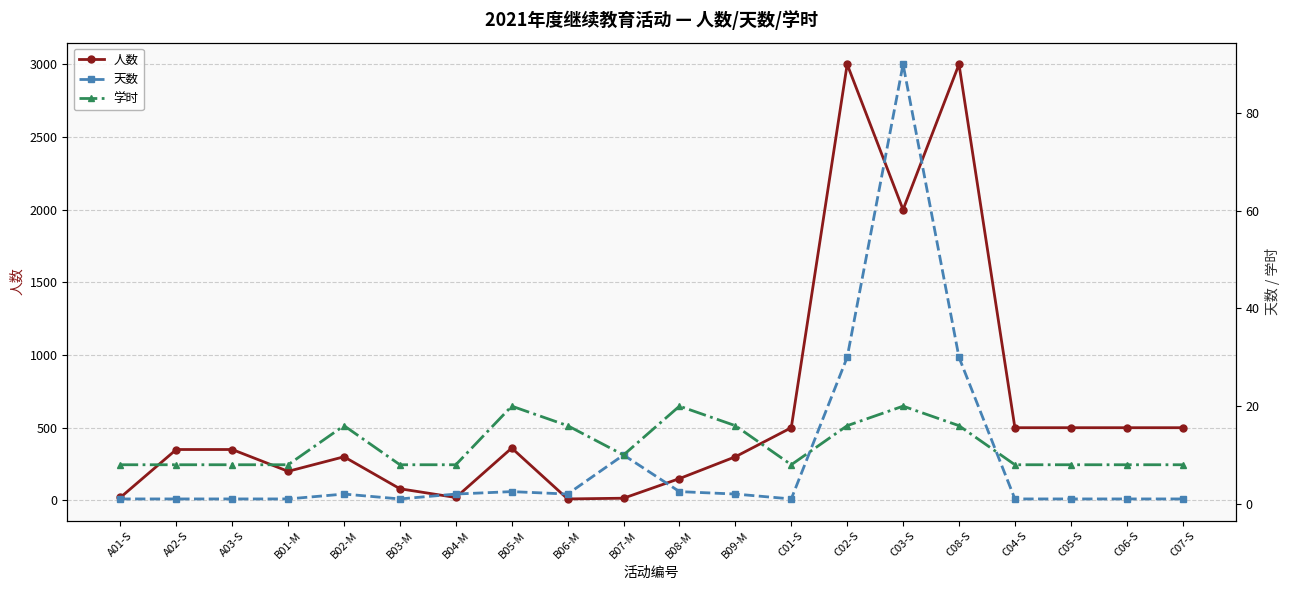

In 人数, how many points are higher than both neighbors (excluding endpoints)?

4